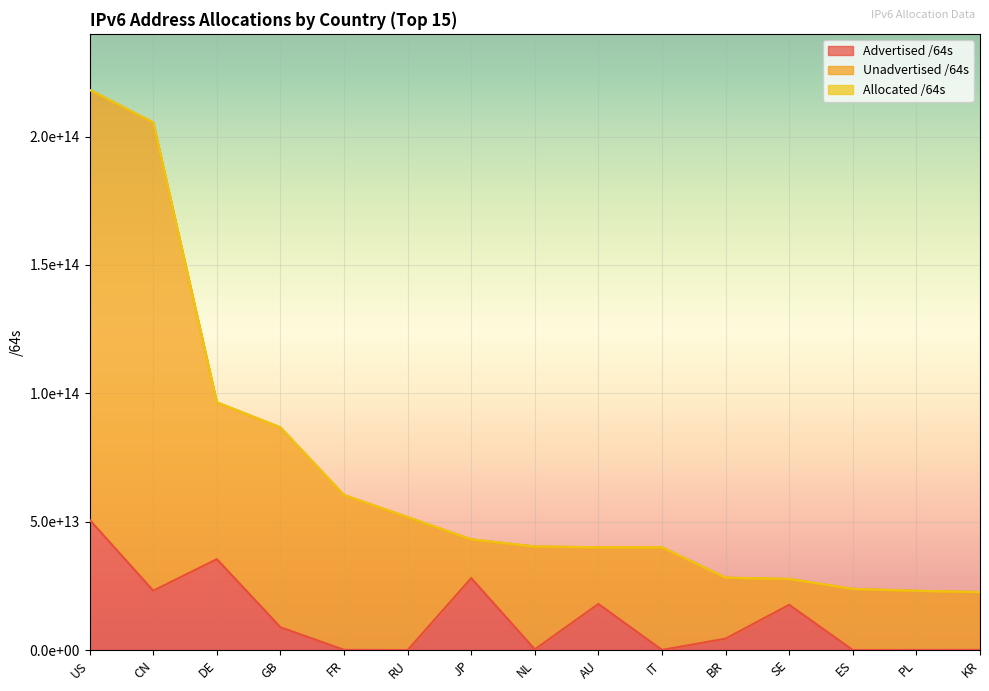

What is the value of the Allocated /64s point at the 7th from the left?

43130610188289